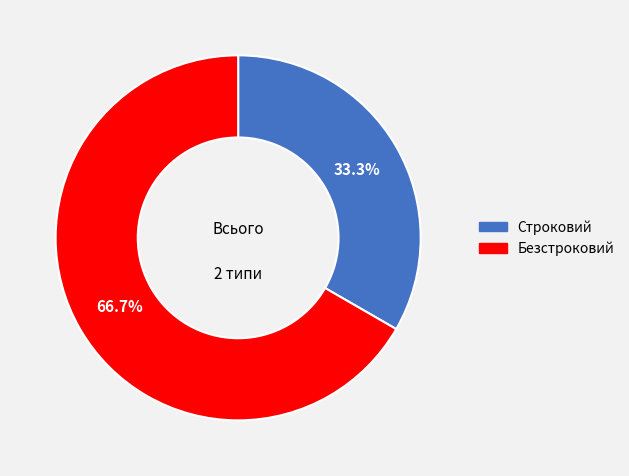

The Безстроковий slice represents 60% of the pie. True or false?

False